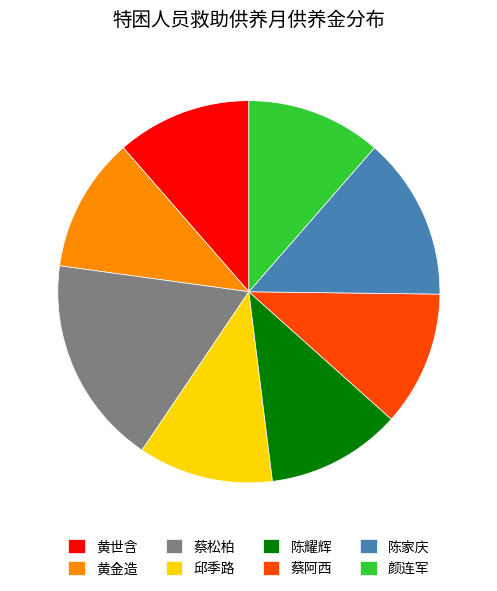

Is the sum of 黄金造 and 蔡松柏 greater than half?

No